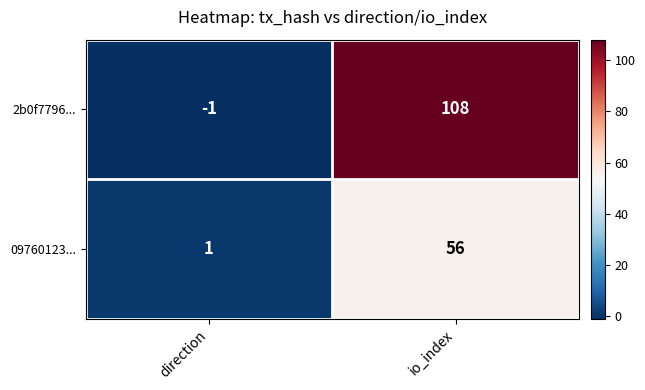

What is the difference between the 2b0f7796... values at io_index and direction?

109